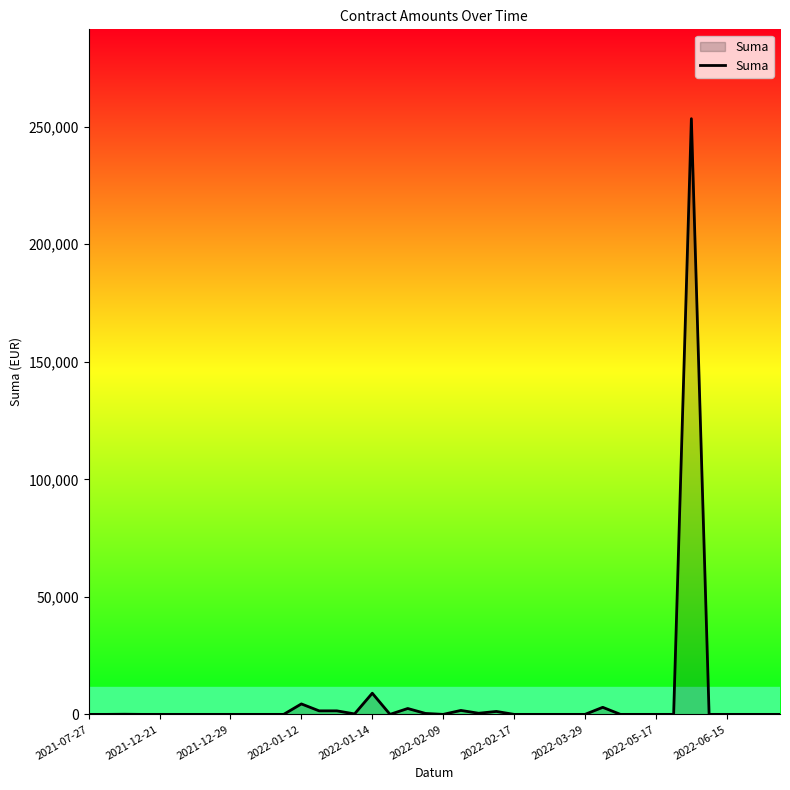

What is the greatest value displayed?

253408.7